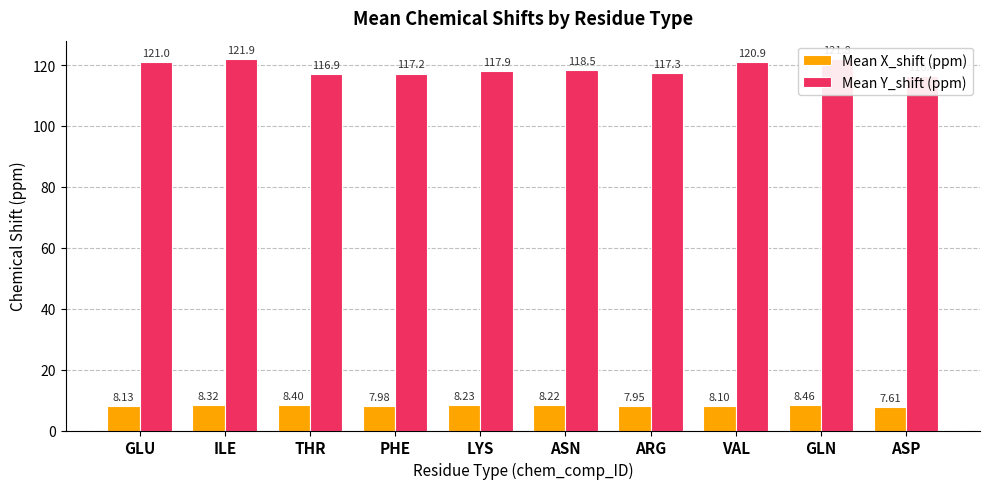

Between PHE and ASP, which is larger?

PHE